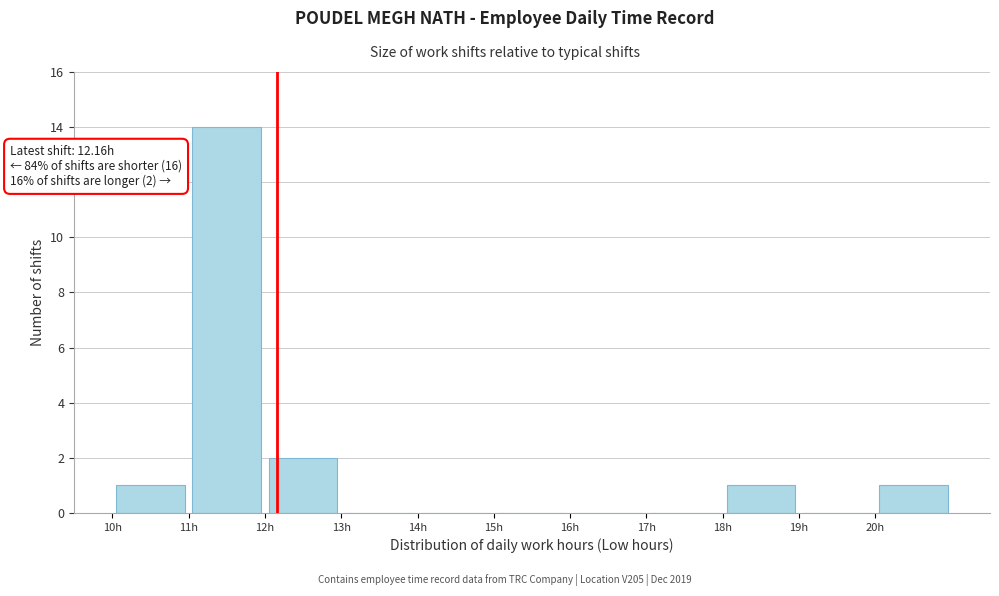

Which range on the x-axis has the tallest bar?

11 to 12